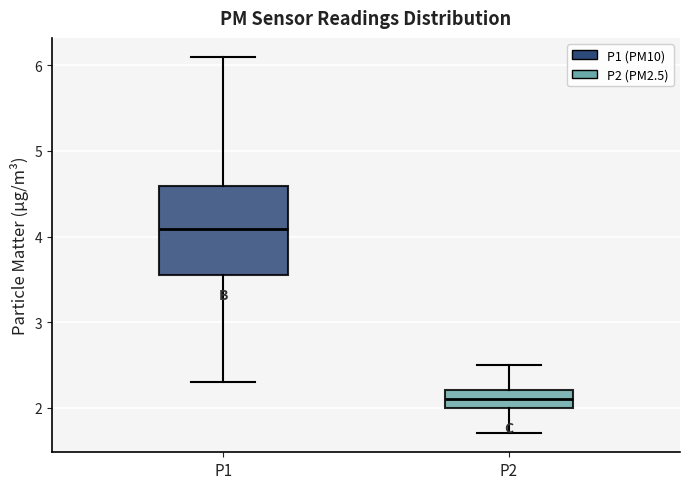

Reading left to right, read every box against the y-axis: the position of its median line, the range the box covers, and the ends of its whiskers. The values are not printed on the chart, so give them approximately, as read against the axis.

P1: median 4.1, box 3.5 to 4.6, whiskers 2.3 to 6.1
P2: median 2.1, box 2.0 to 2.2, whiskers 1.7 to 2.5